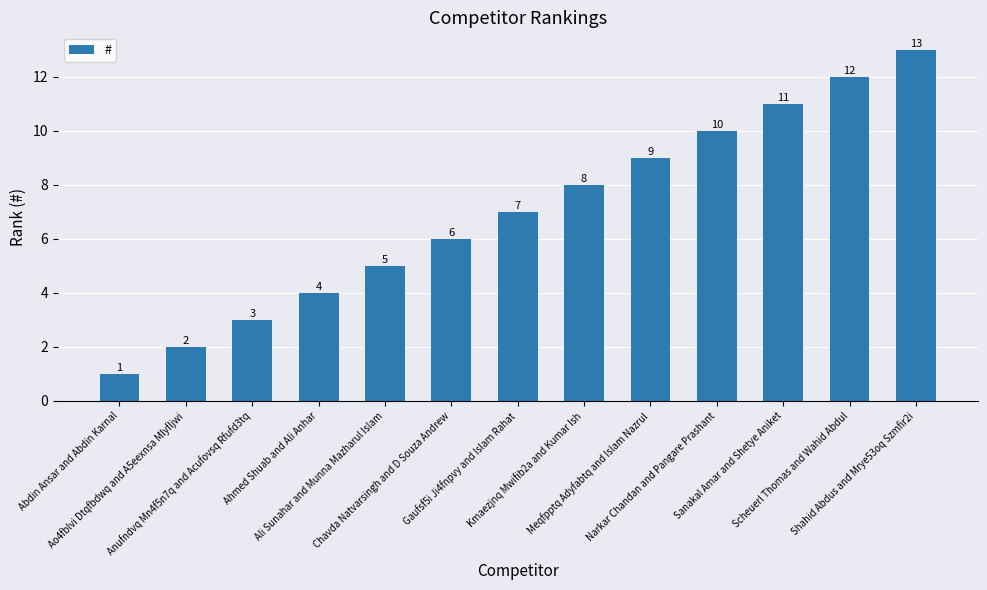

Does the chart contain any negative values?

No